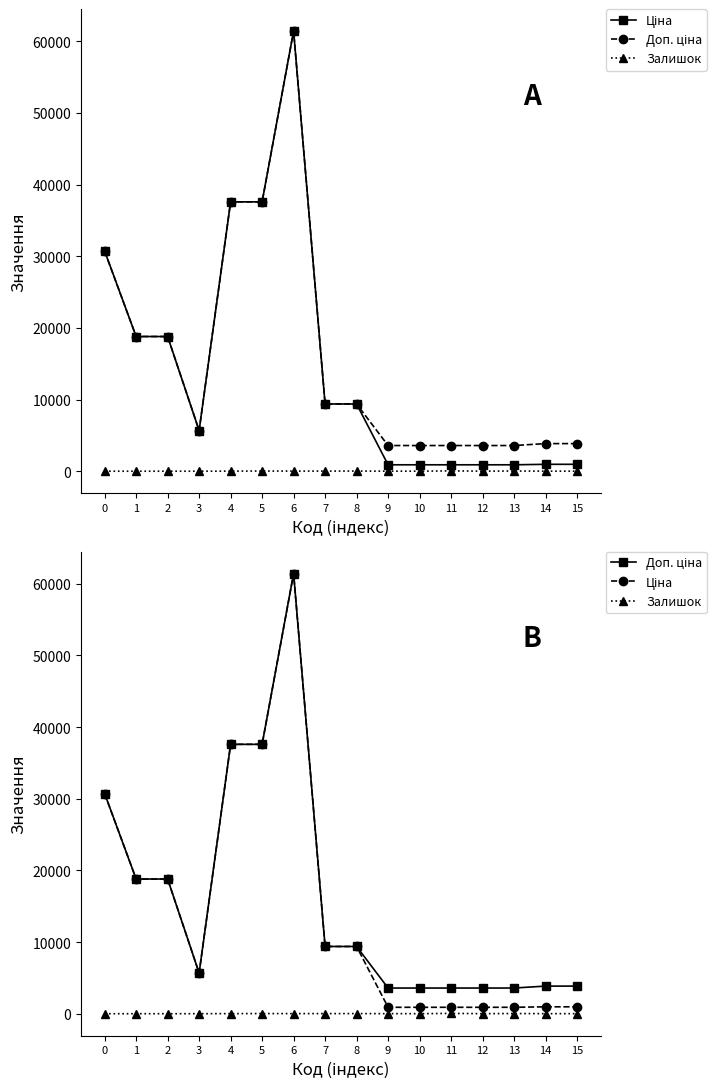

True or false: Ціна and Доп. ціна intersect in this chart.

False